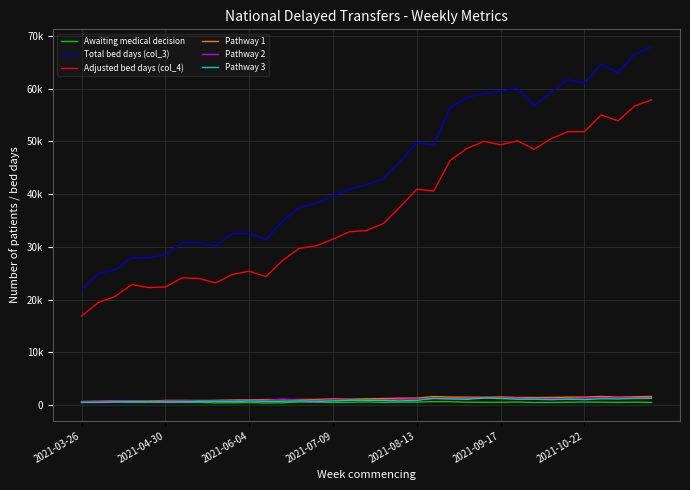

What are all the series names shown in the legend?

Awaiting medical decision, Total bed days (col_3), Adjusted bed days (col_4), Pathway 1, Pathway 2, Pathway 3